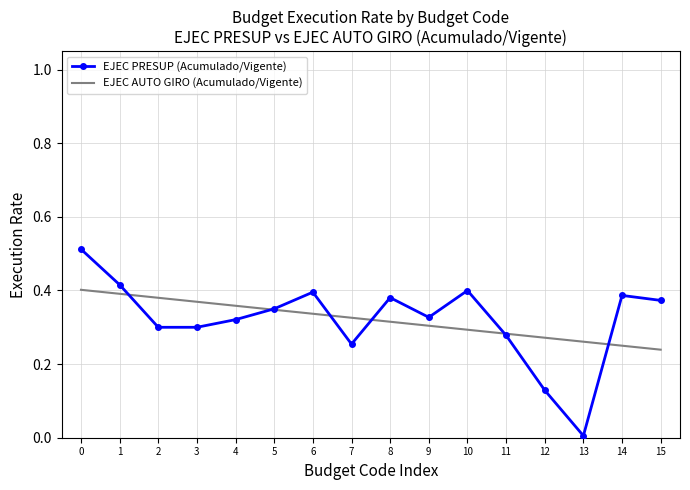

Which category has the lowest value in the EJEC PRESUP (Acumulado/Vigente) series?

13